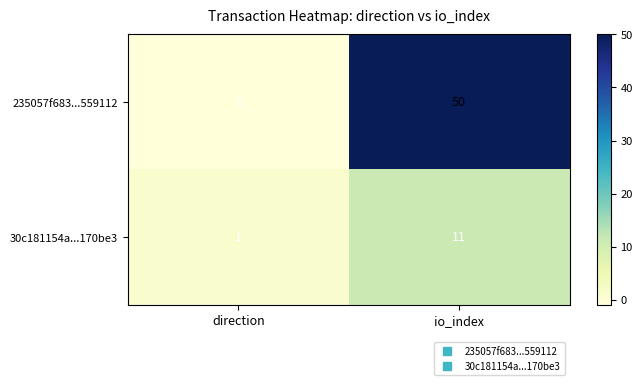

Reading right to left, what are all the values shown in this chart?

235057f683...559112: 50	-1
30c181154a...170be3: 11	1